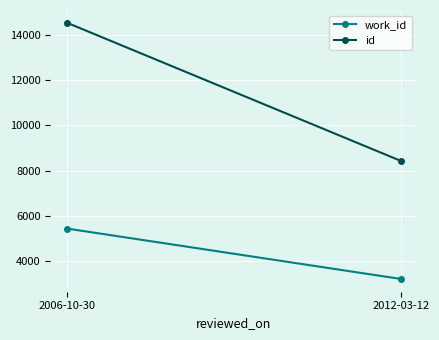

What is the spread (max minus min) of values at 2012-03-12?

5229